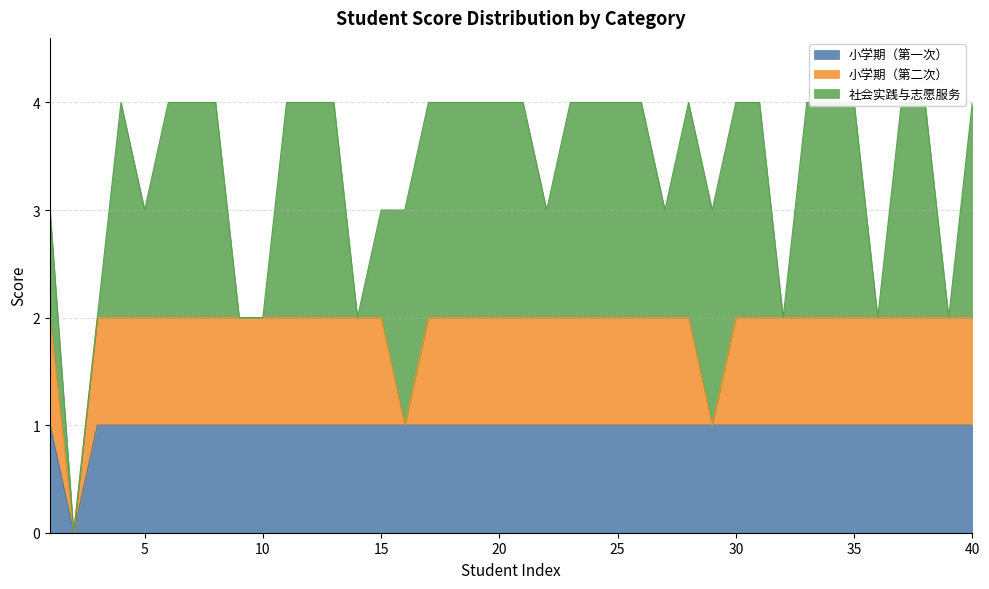

How many distinct data groups are displayed?

3